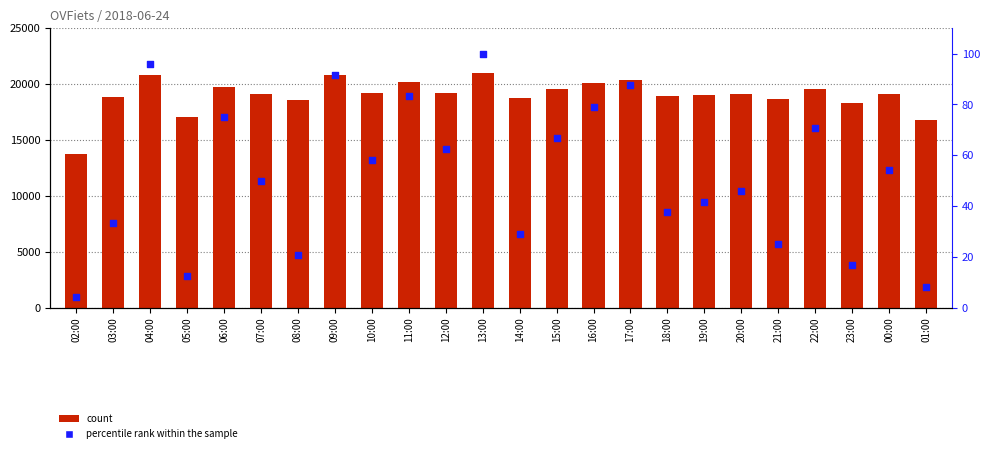

Is the value of percentile rank within the sample at 10:00 greater than the value of count at 21:00?

No